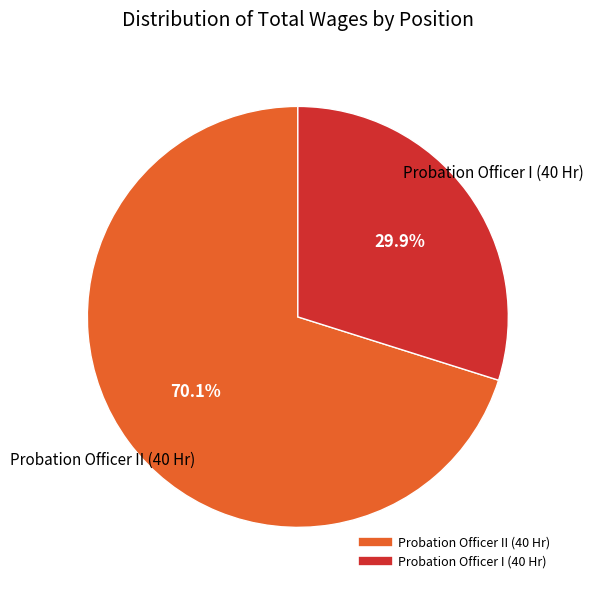

Combined, do Probation Officer II (40 Hr) and Probation Officer I (40 Hr) account for over 50%?

Yes